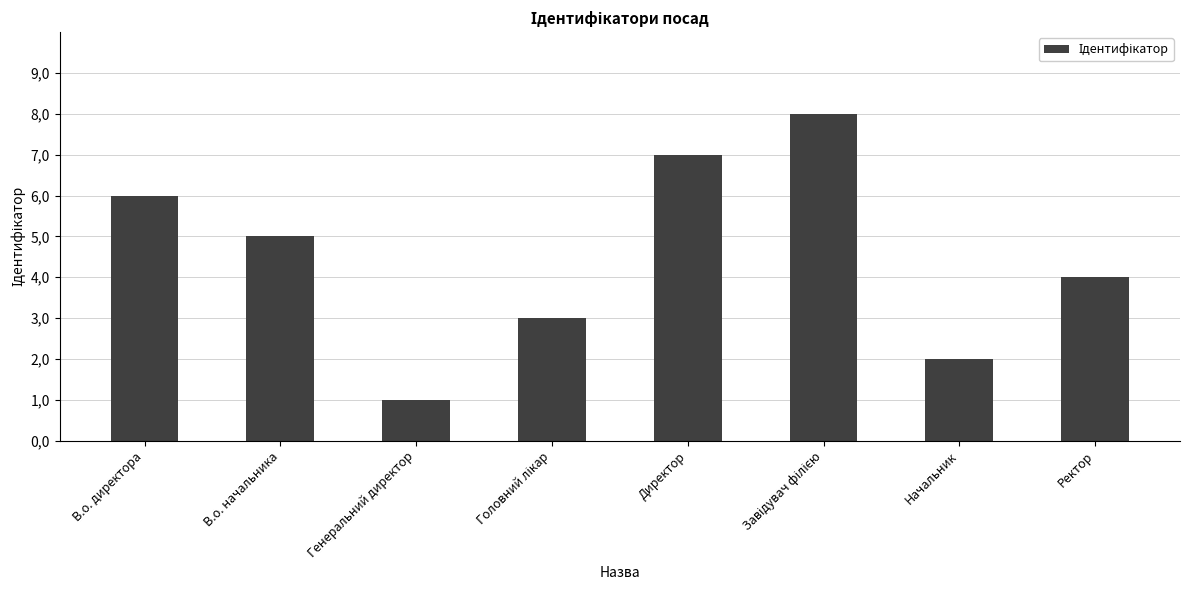

Which label corresponds to the smallest value in the chart?

Генеральний директор